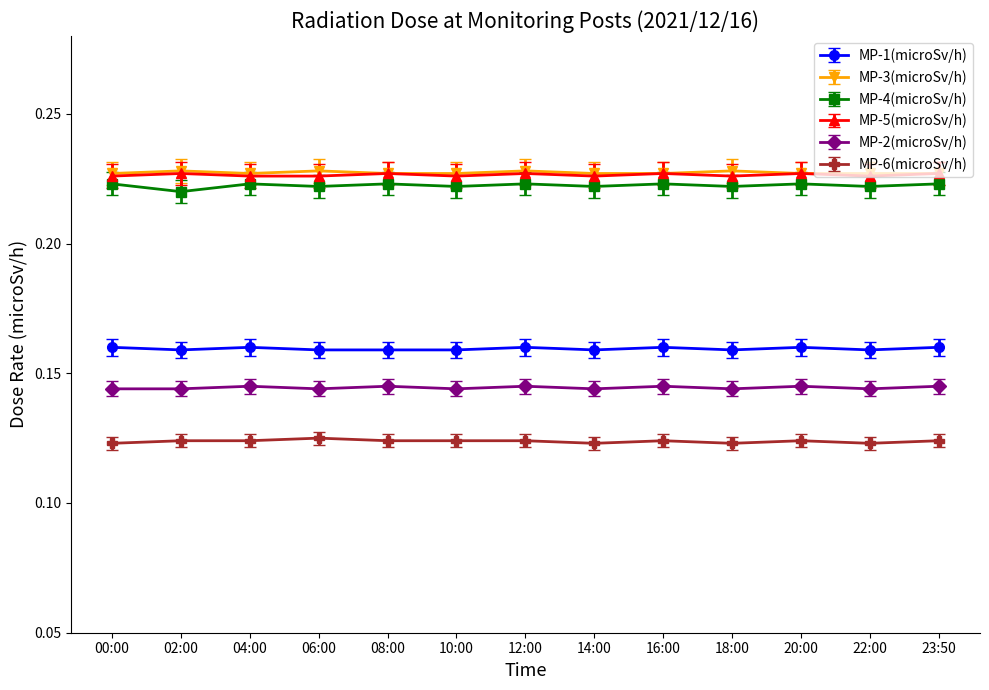

True or false: MP-1(microSv/h) and MP-5(microSv/h) cross at least once.

False